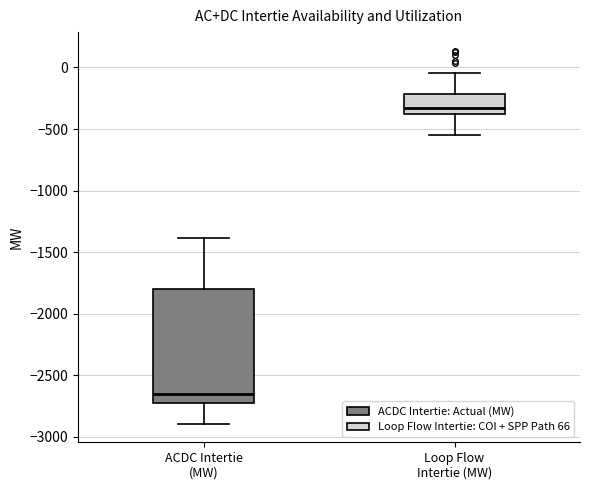

Which box's median line is the highest?

Loop Flow Intertie (MW)